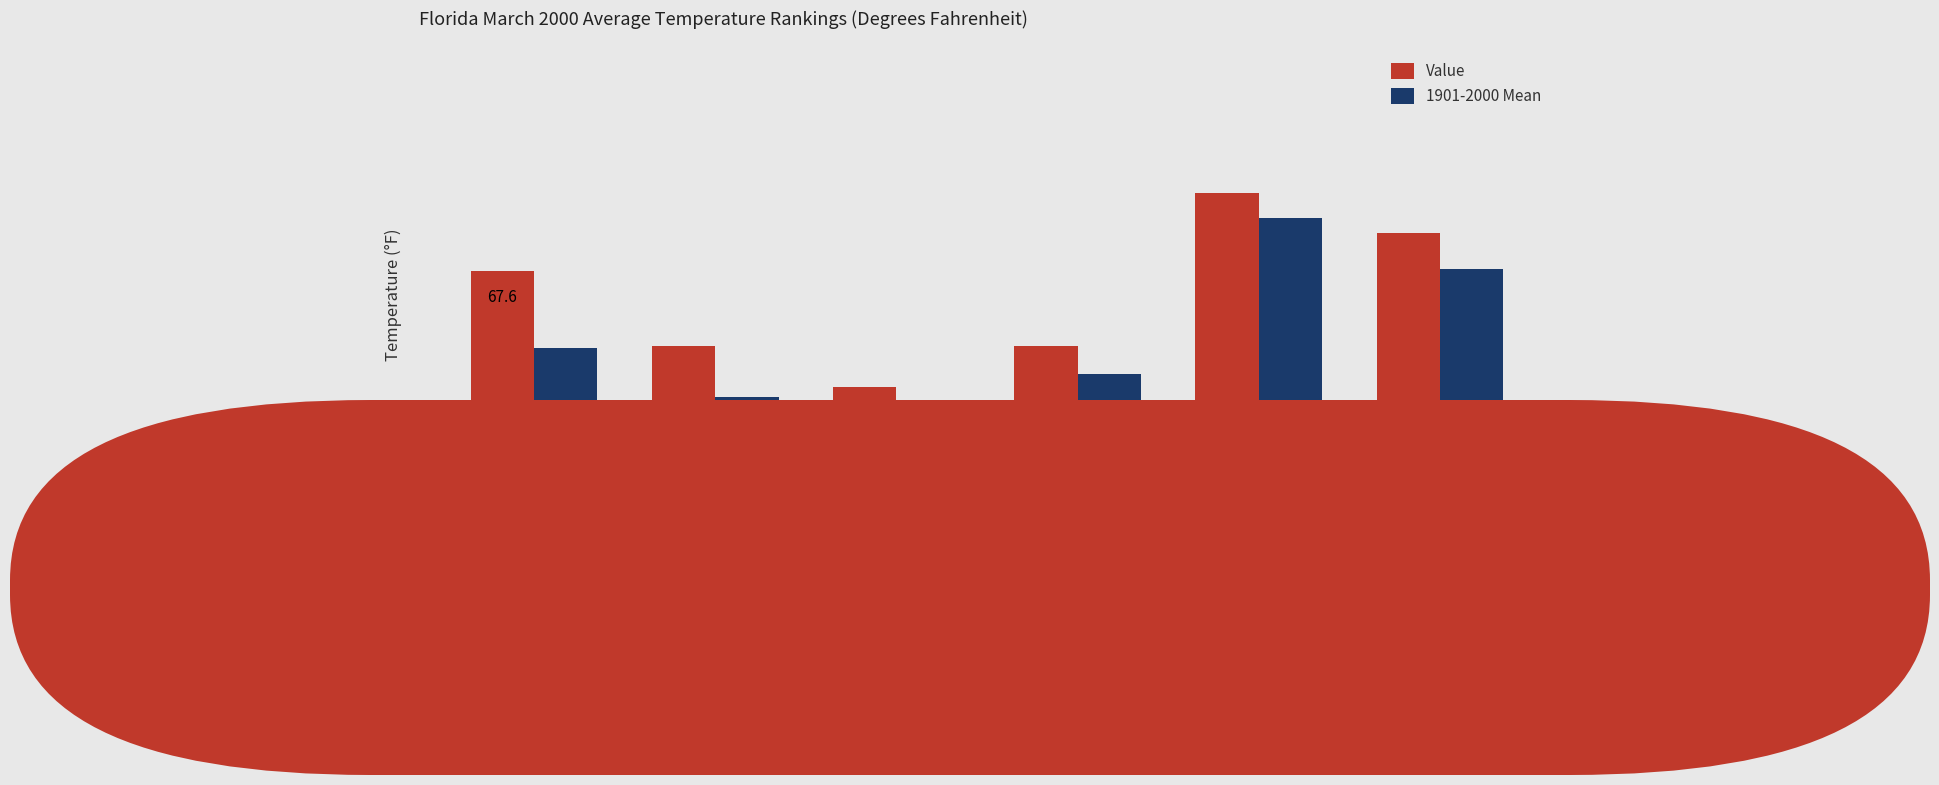

List the series in order of their peak value, lowest first.

1901-2000 Mean, Value